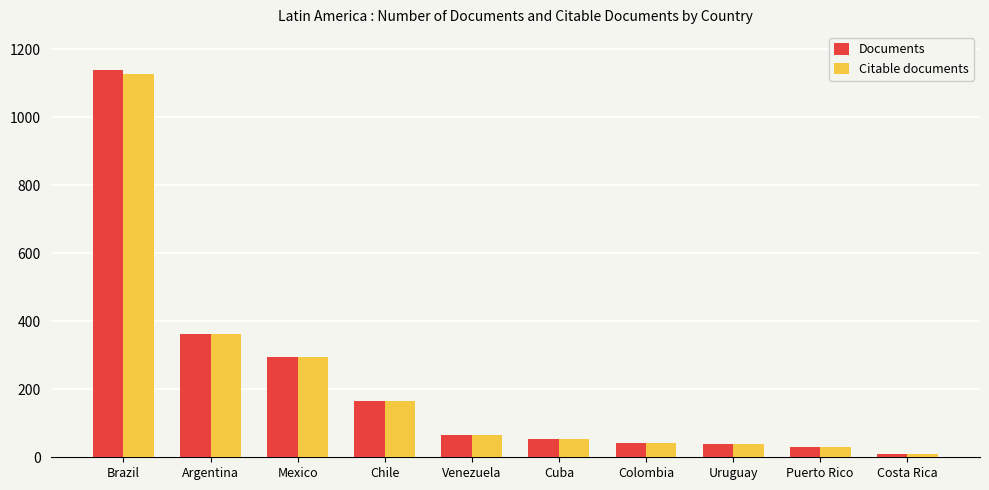

What is the minimum value shown in the chart?

11